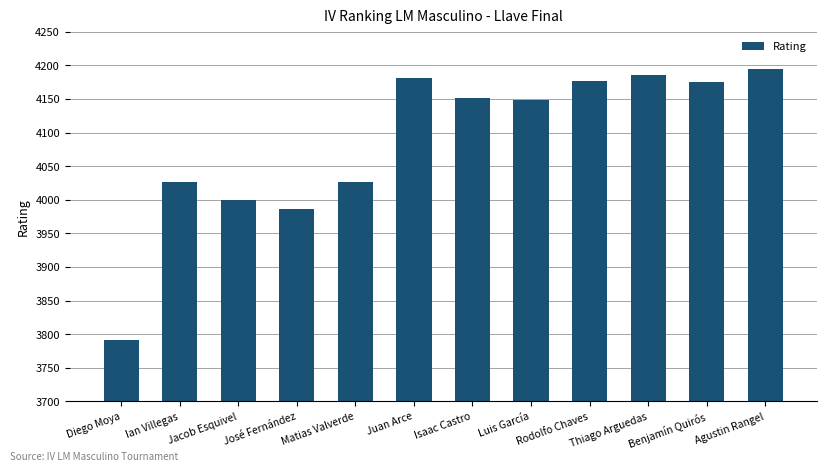

The chart shows a value of 3987 at José Fernández. True or false?

True